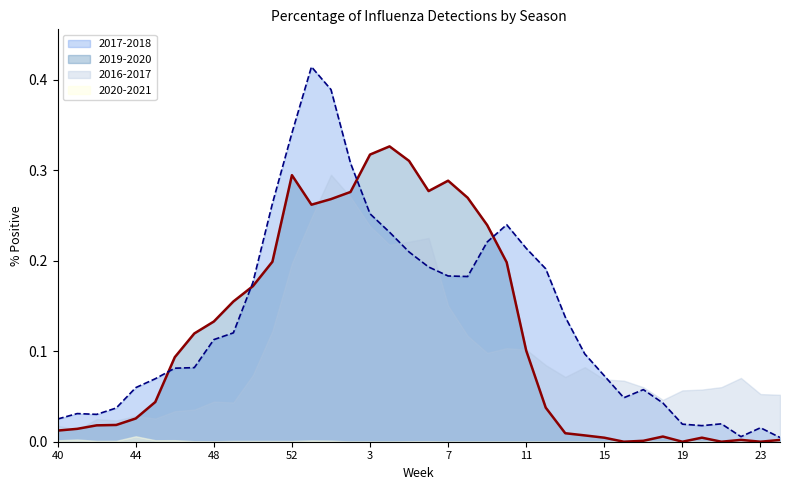

Which series has the largest range (max minus min)?

2017-2018